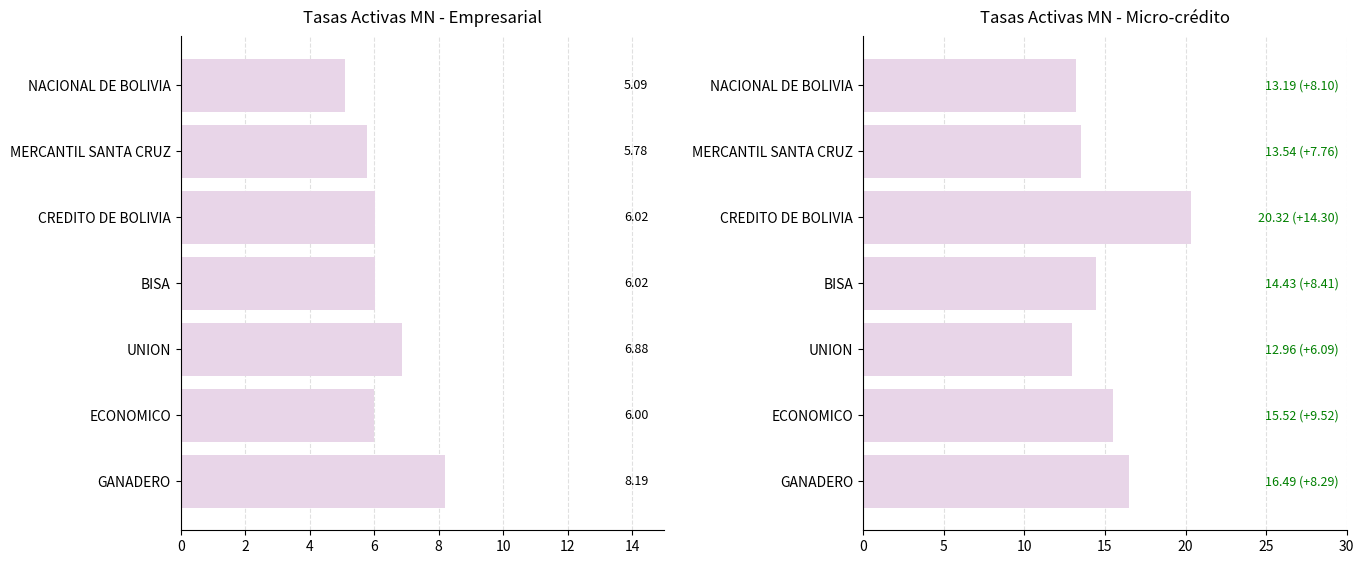

At how many categories does at least one series exceed 18?

1